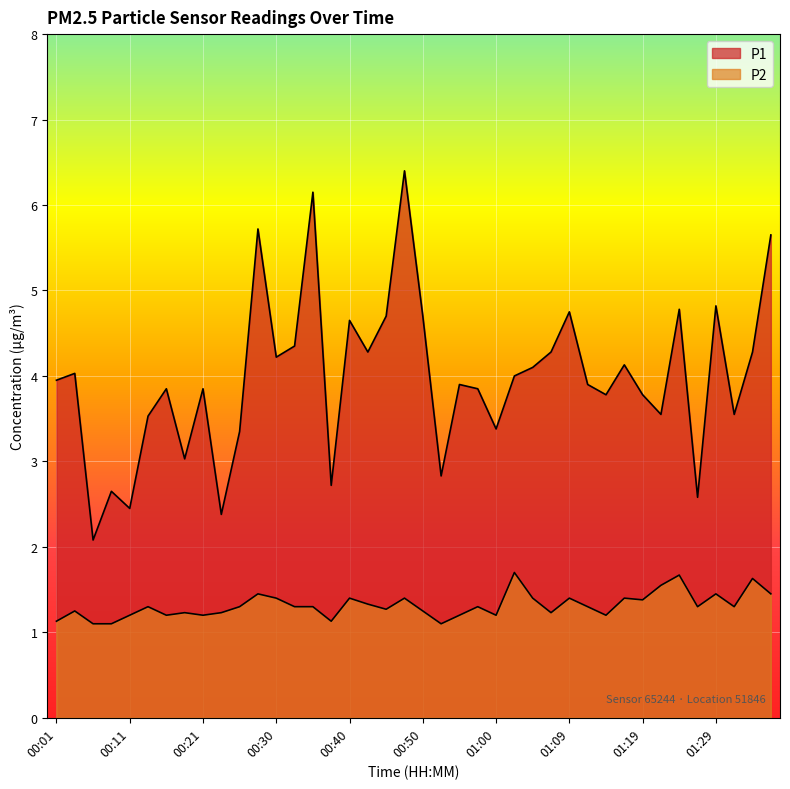

How many data points in P1 are above 3?

33